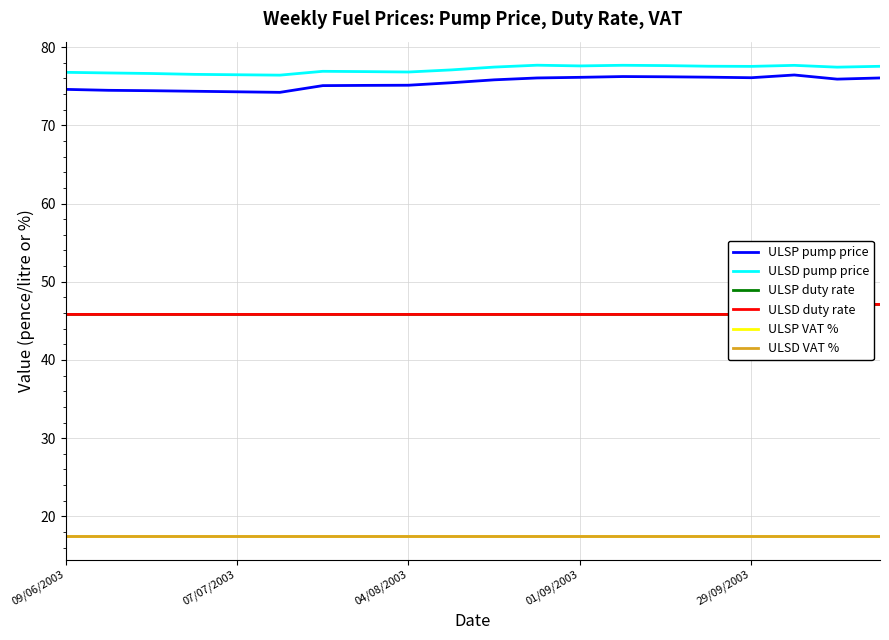

What is the difference between the second highest and minimum values in the ULSD pump price series?

1.3